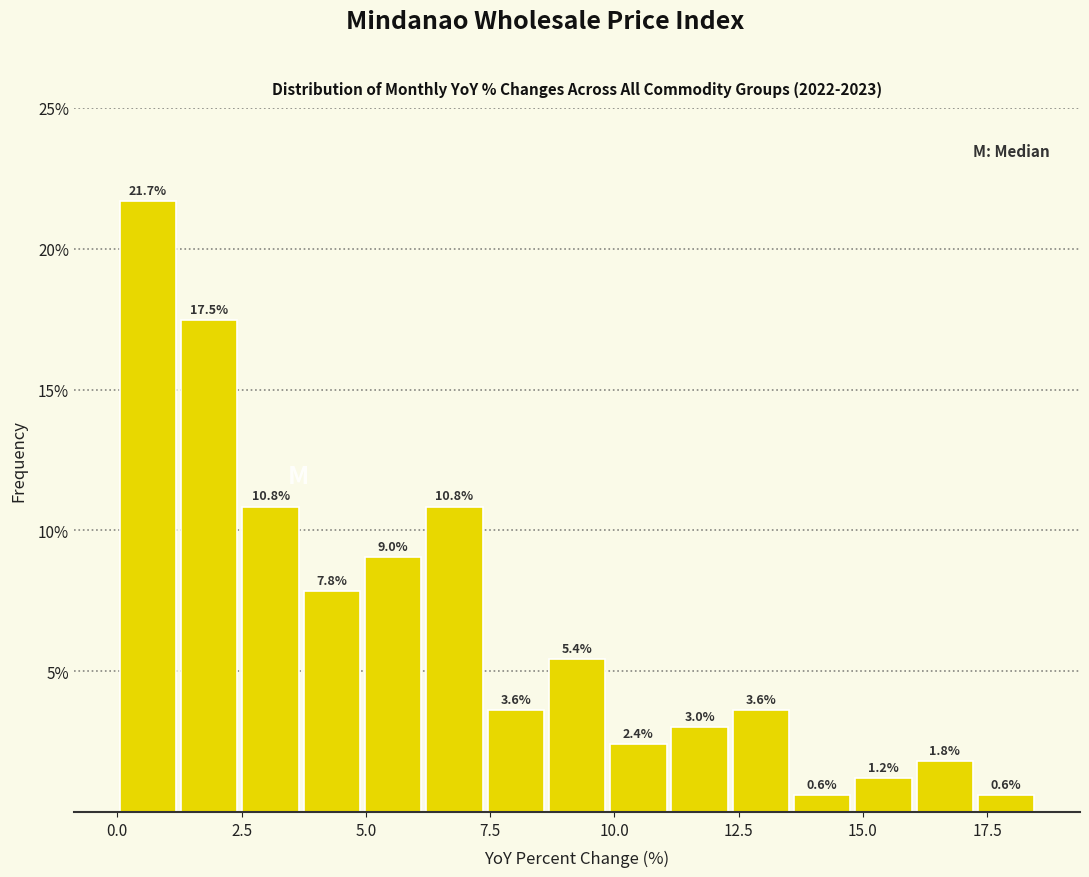

Read against the x-axis, roughly where is the centre of the tallest bar?

0.5